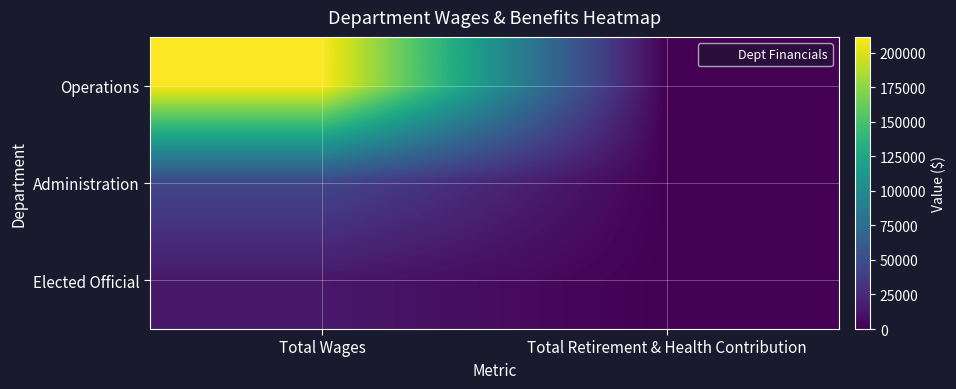

At which category is the sum across all series the highest?

Total Wages